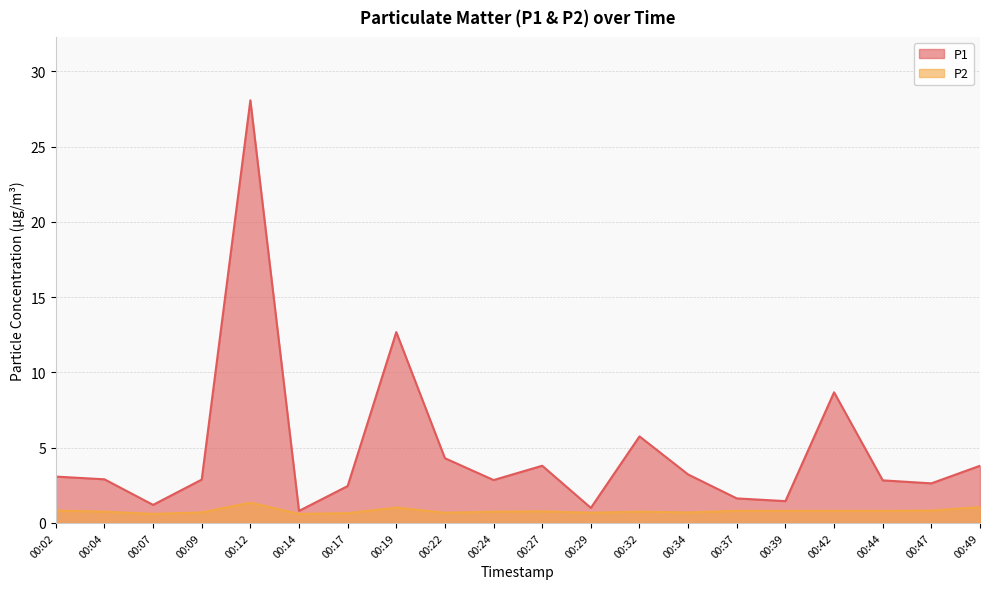

What is the difference between the P1 values at 00:22 and 00:14?

3.5